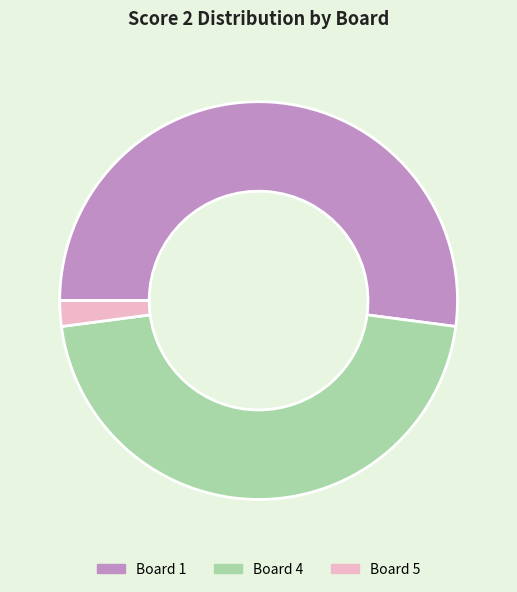

Does any single category account for the majority?

Yes